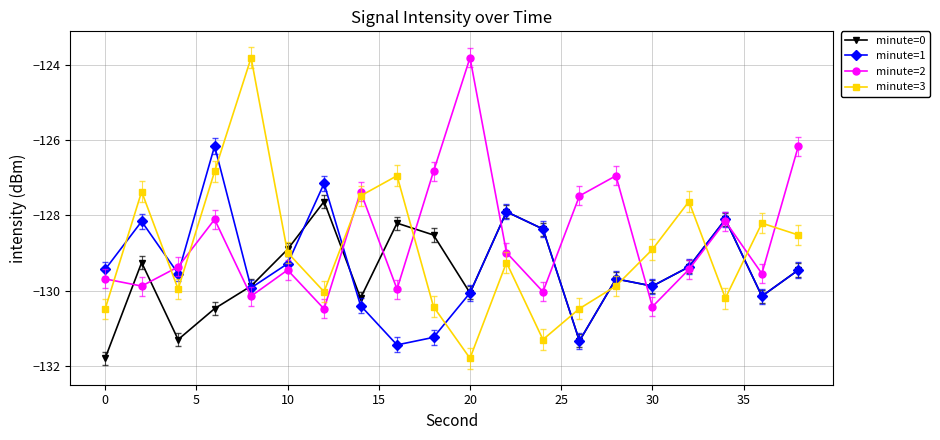

Which series has the largest range (max minus min)?

minute=3